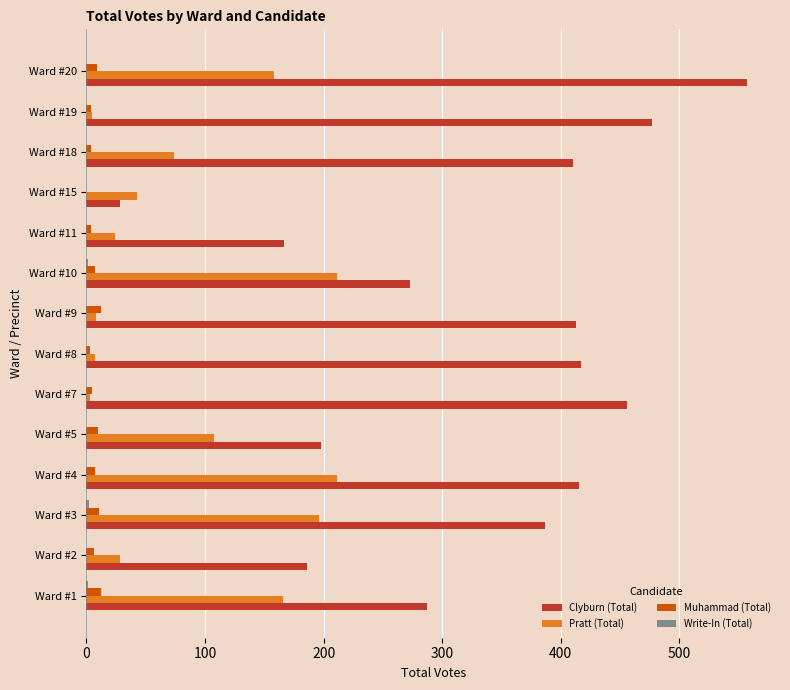

At which category is the sum across all series the highest?

Ward #20